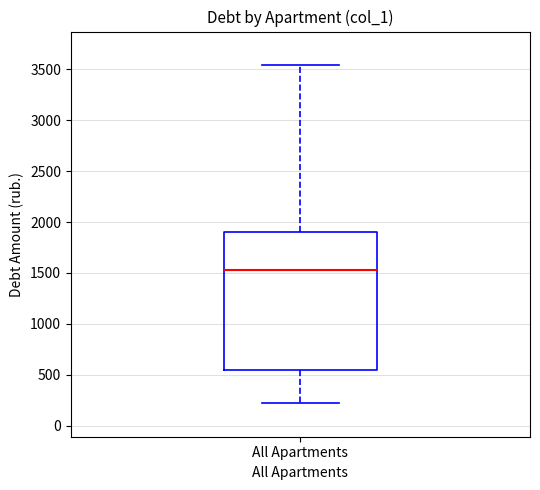

Where does the lower whisker of the box for All Apartments end on the y-axis? The values are not printed on the chart, so give them approximately, as read against the axis.

200